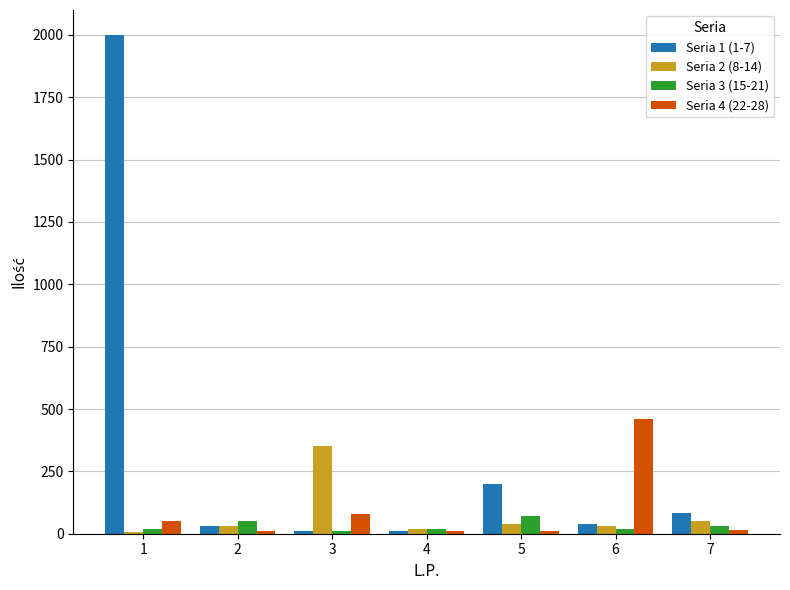

What is the maximum value shown in the chart?

2000